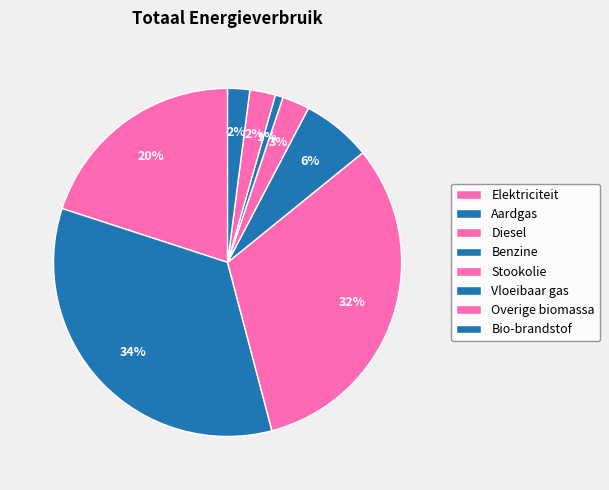

Which slice is the smallest?

Vloeibaar gas